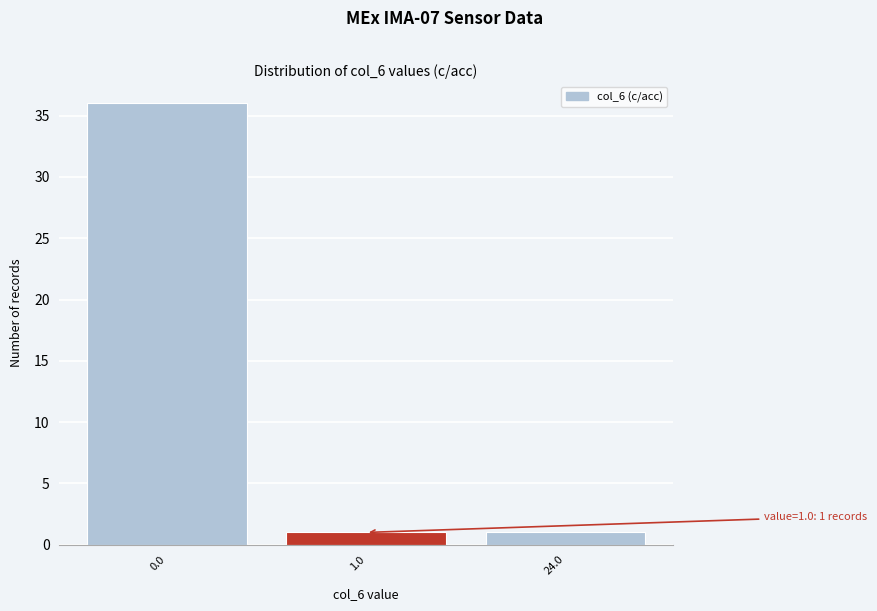

Reading left to right, extract all data points from this chart.

36	1	1